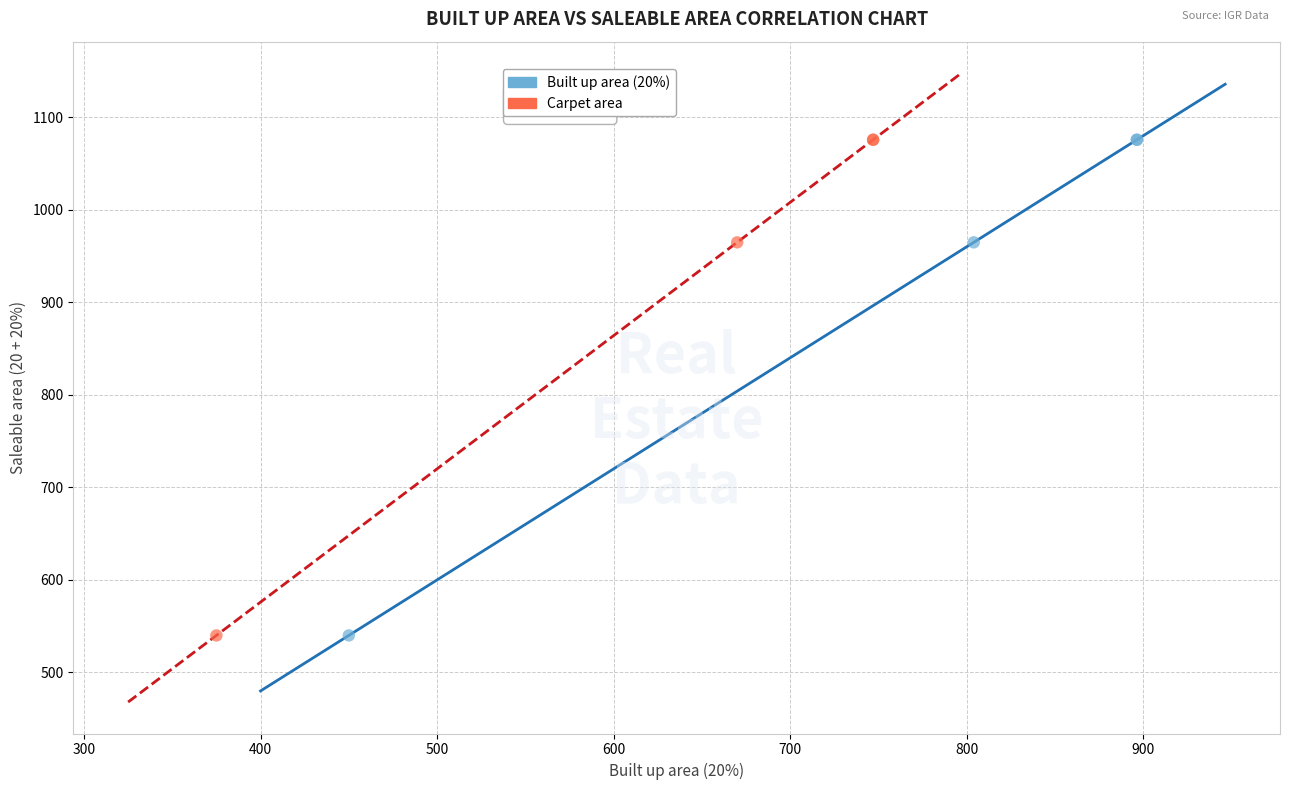

What are all the series names shown in the legend?

Built up area (20%), Carpet area